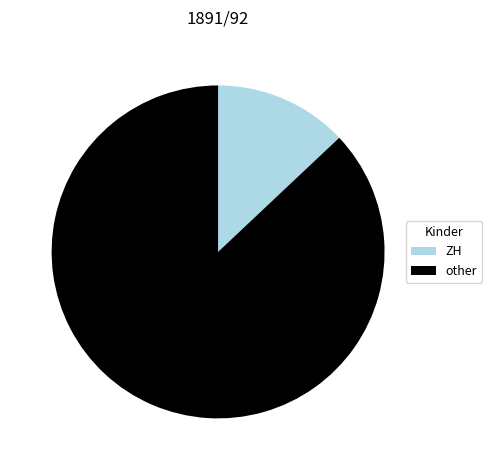

Combined, do other and ZH account for over 50%?

Yes